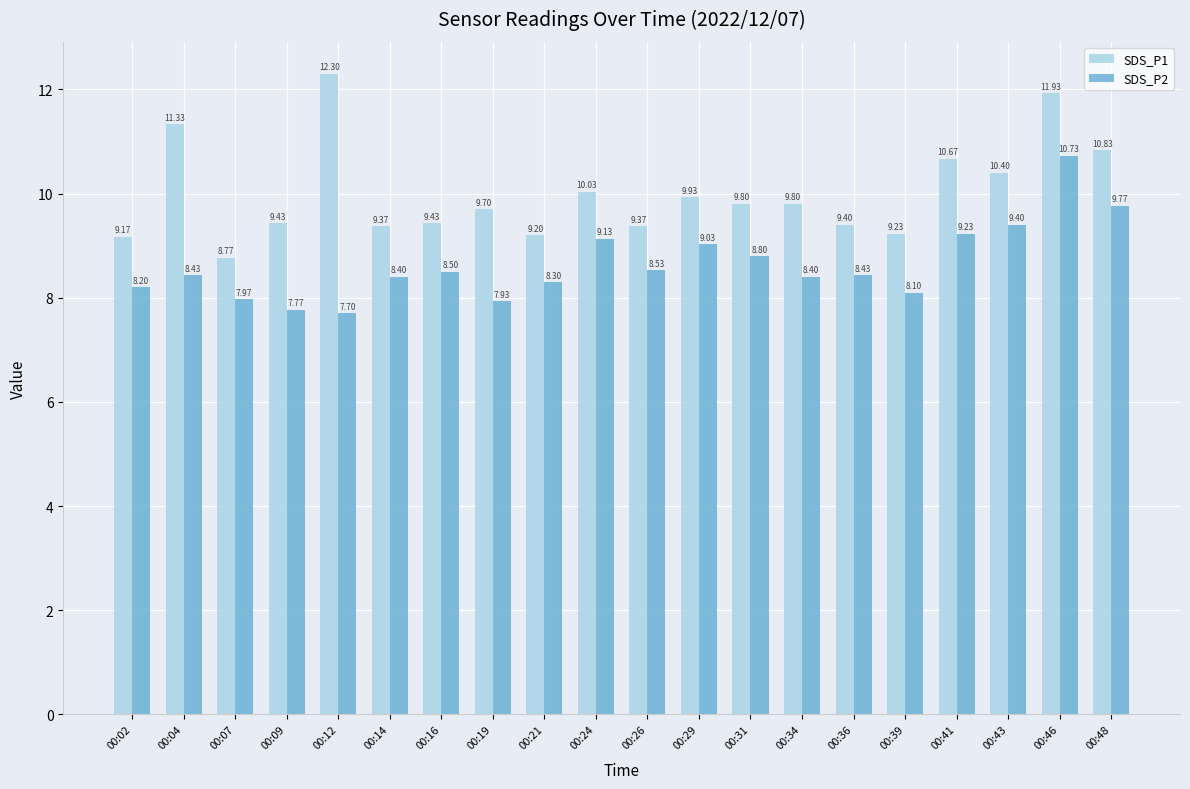

What is the minimum value for SDS_P1?

8.8